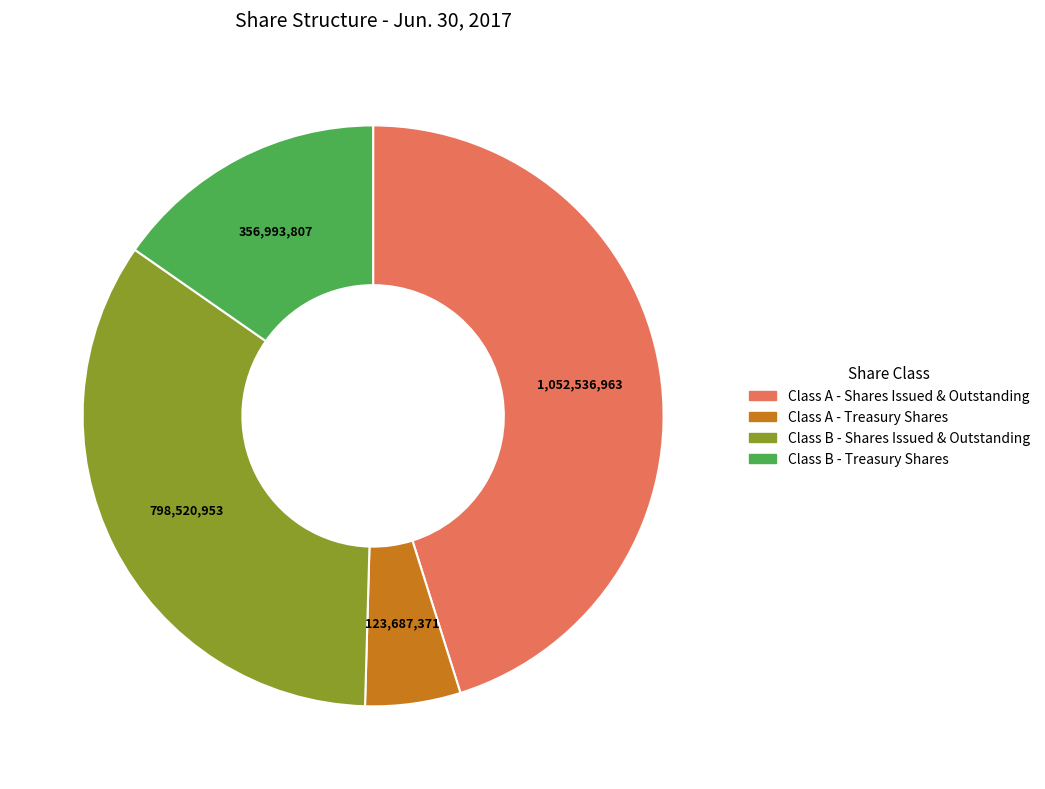

What is the smallest slice in the pie chart?

Class A - Treasury Shares